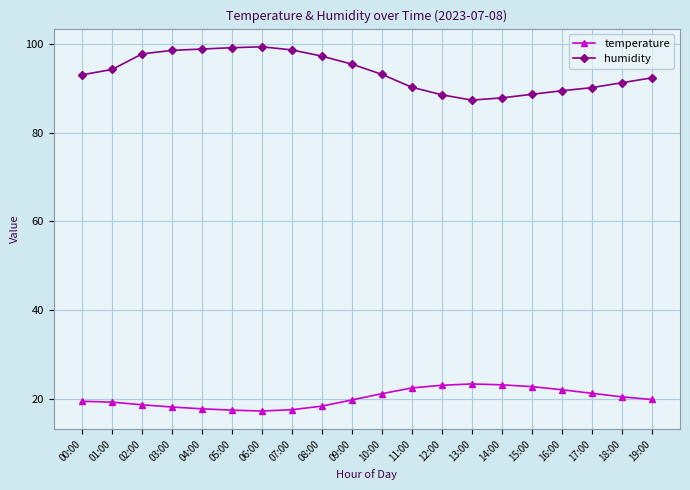

What are all the series names shown in the legend?

temperature, humidity